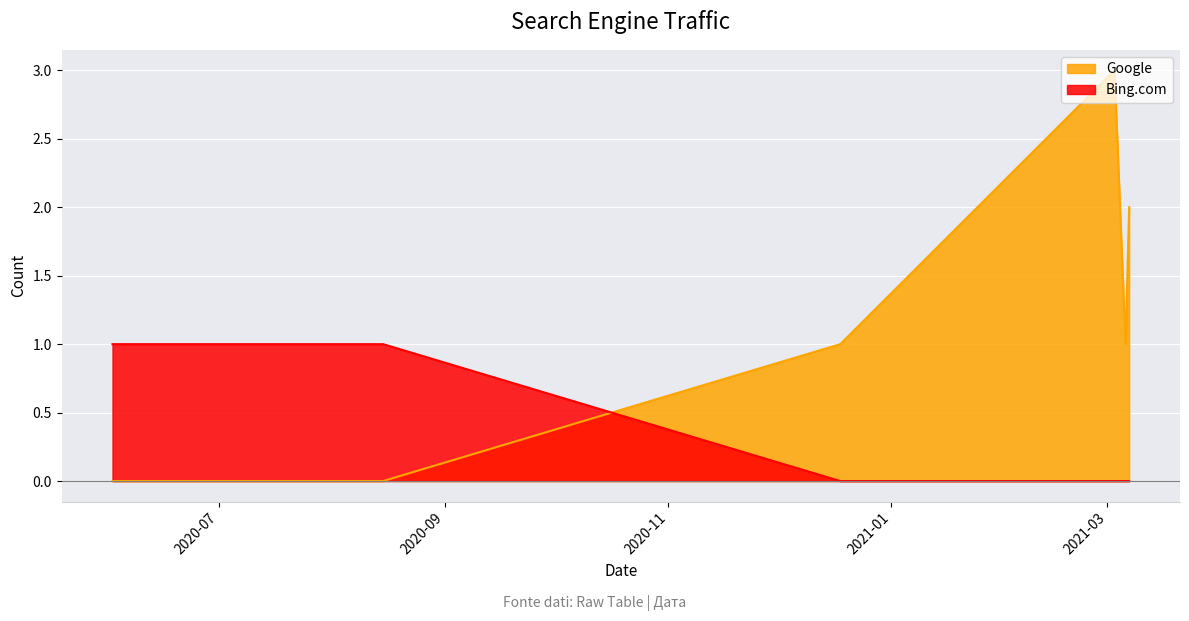

List the labels in order of Google value, smallest first.

2020-06-02, 2020-08-15, 2020-12-18, 2021-03-06, 2021-03-07, 2021-03-03